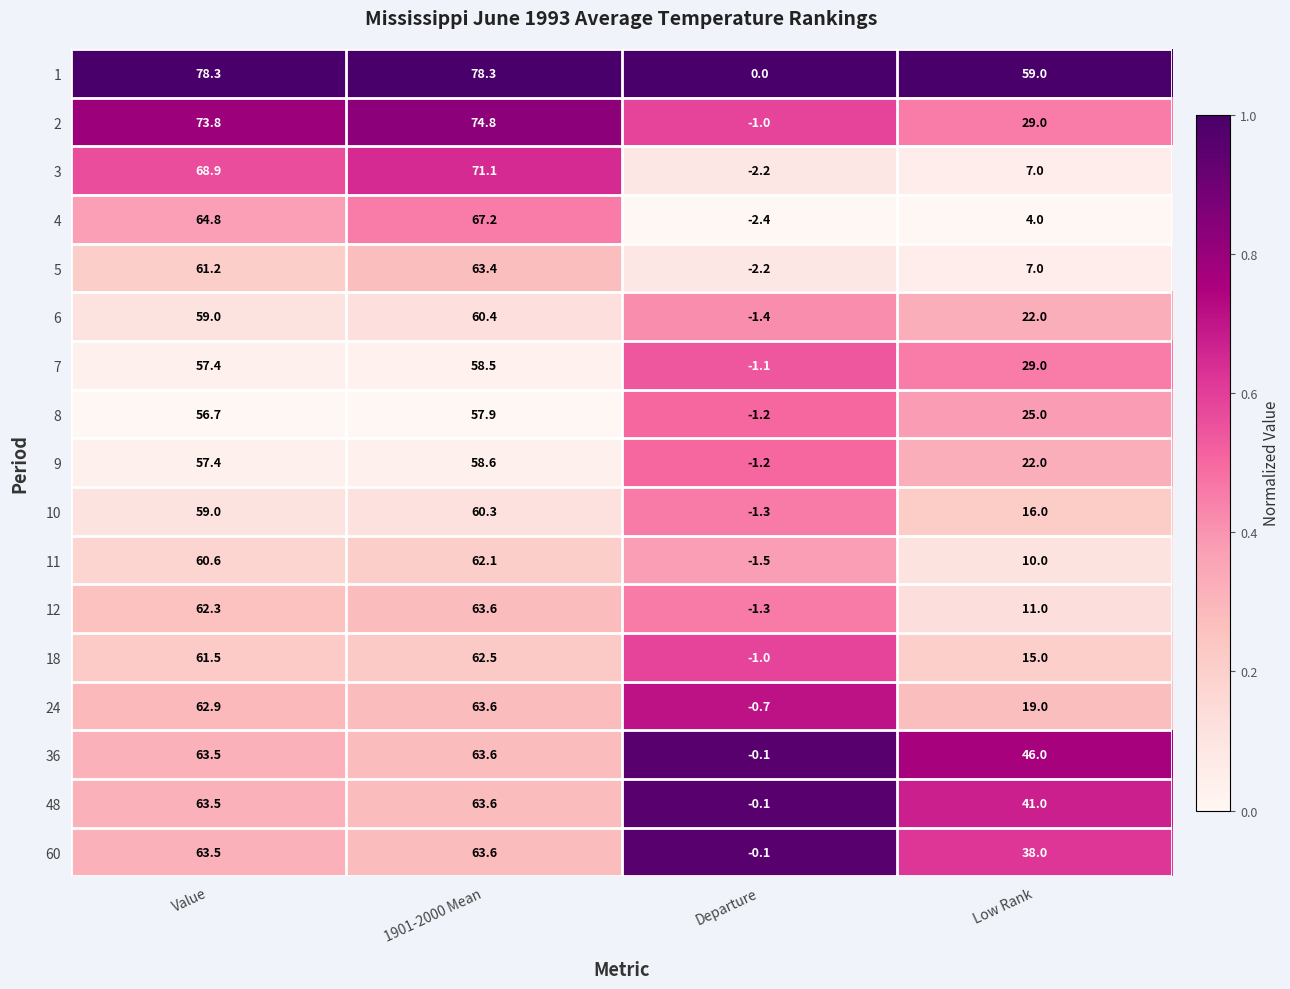

List the labels in order of 60 value, smallest first.

Departure, Low Rank, Value, 1901-2000 Mean